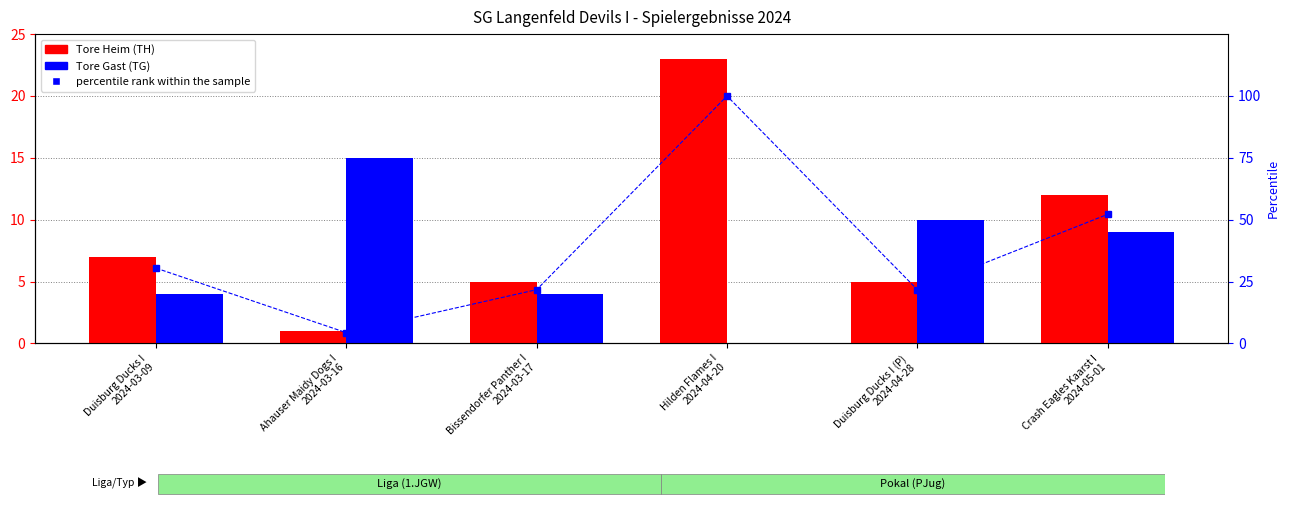

Does the chart contain stacked bars?

No